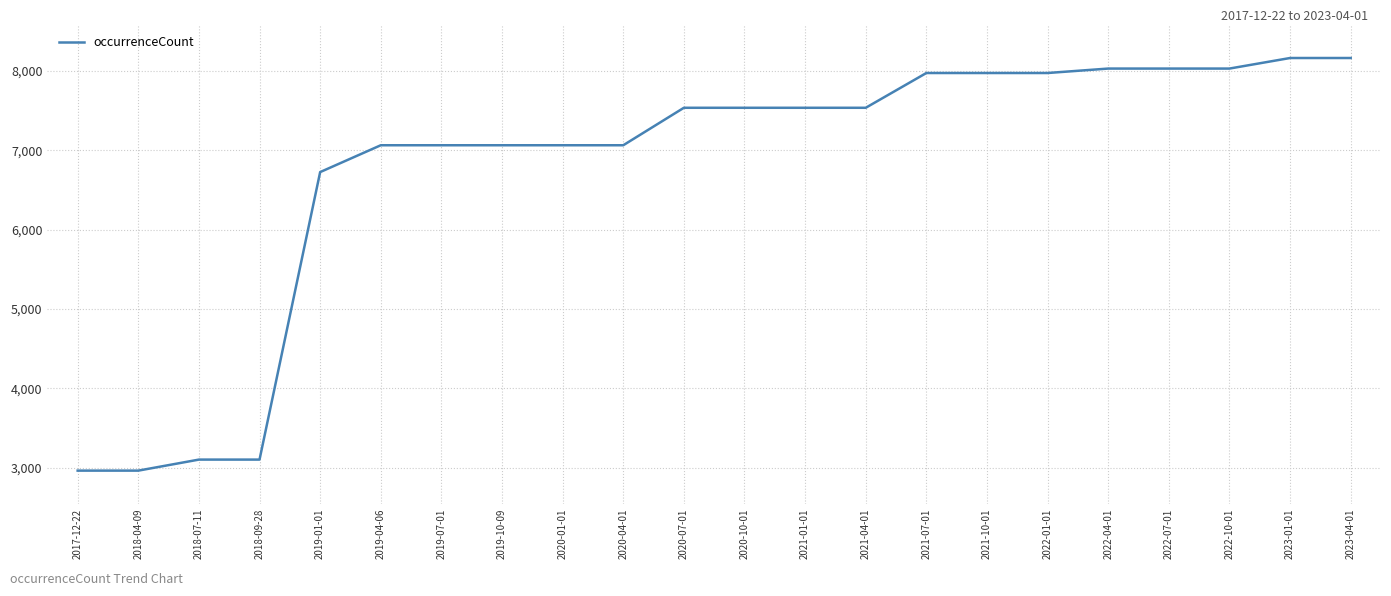

Is this an area chart (filled region under the line)?

No